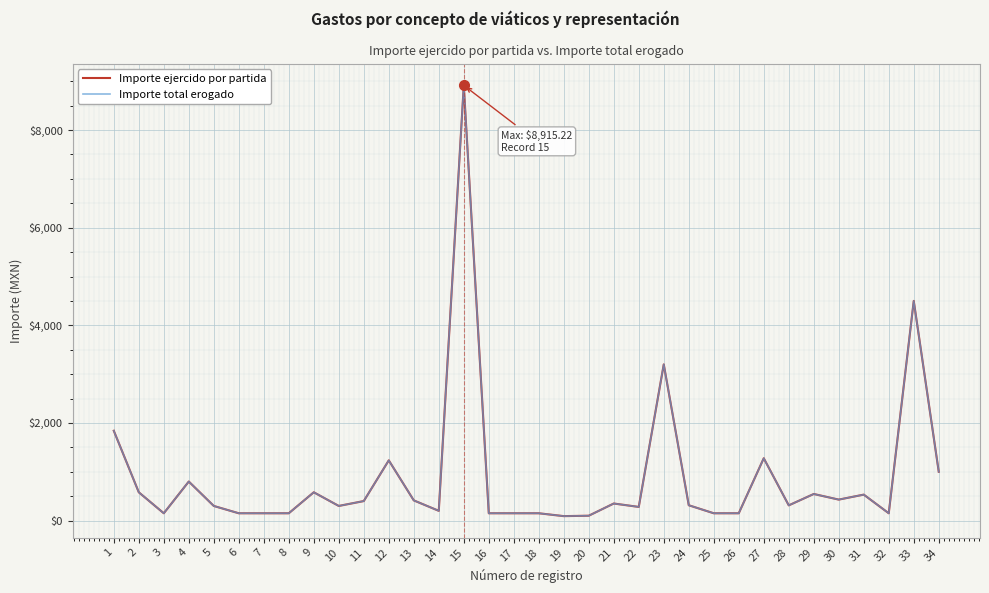

At how many categories does at least one series exceed 8764?

1